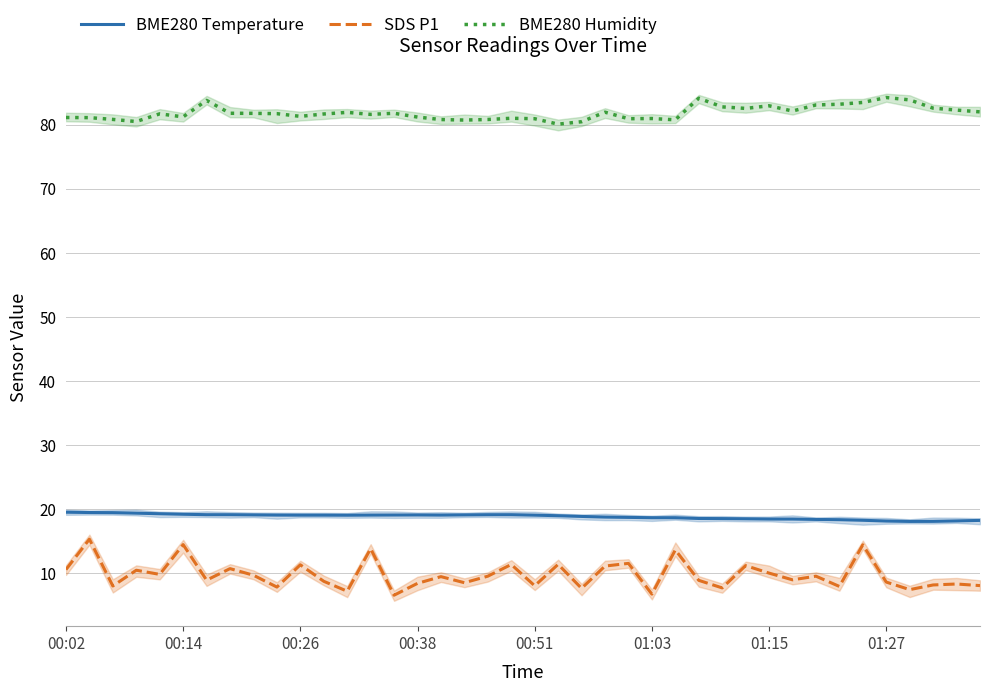

Does the chart have visible grid lines?

Yes